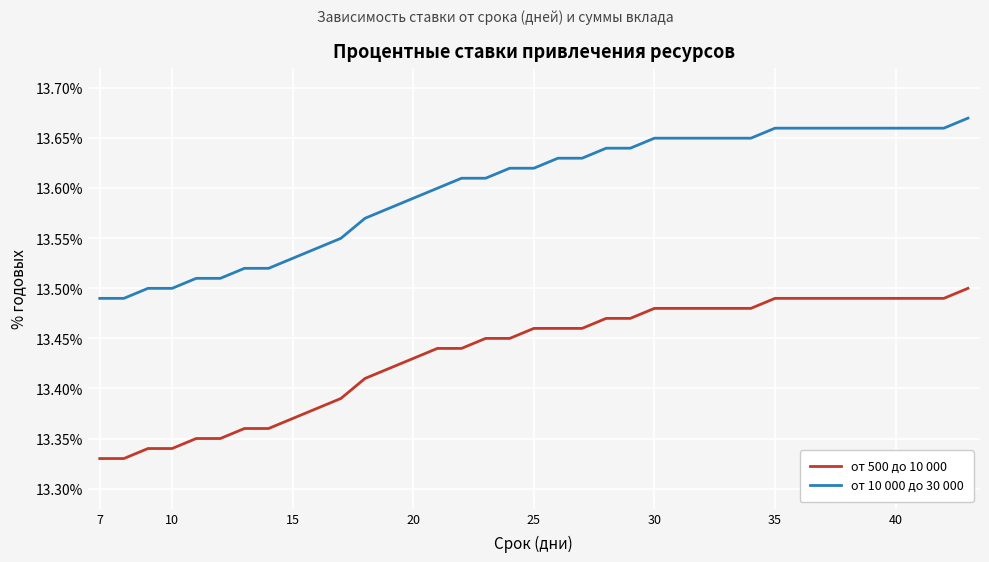

Which series has the largest total across all categories?

от 10 000 до 30 000